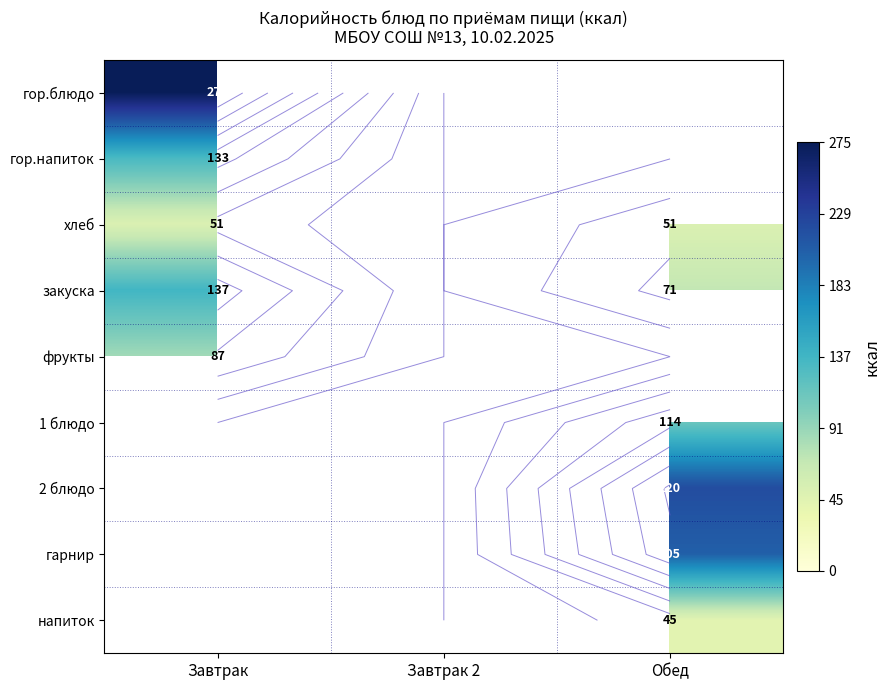

List the labels in order of хлеб value, largest first.

Завтрак, Завтрак 2, Обед